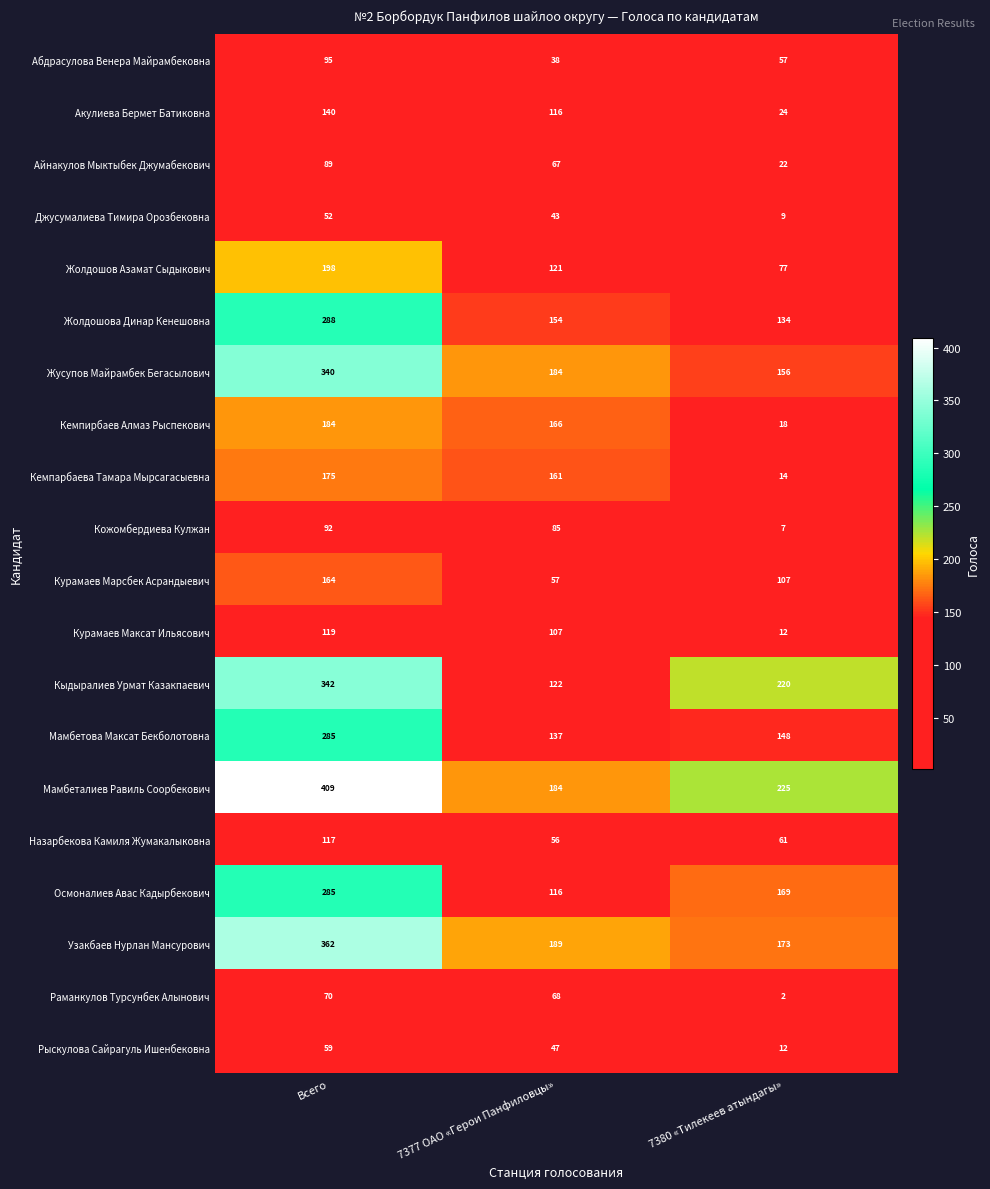

What is the minimum value shown in the chart?

2